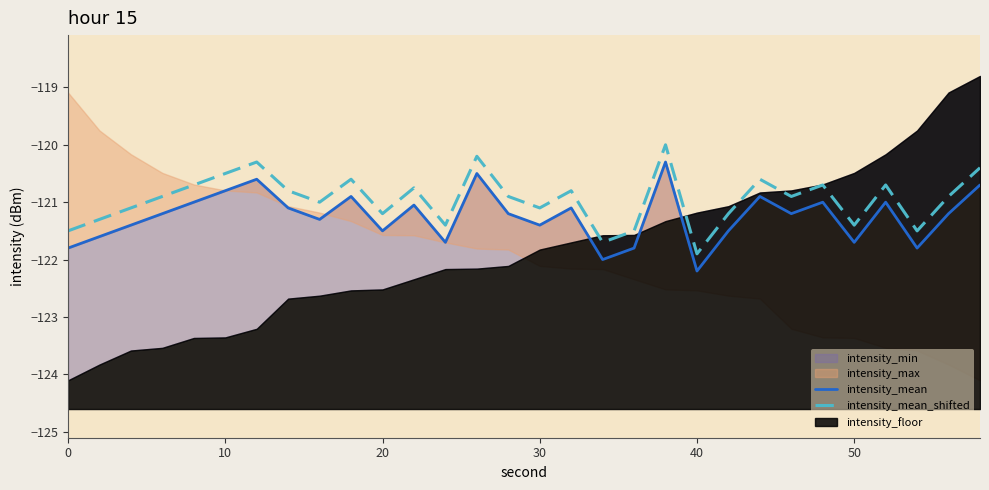

What is the value of the intensity_mean_shifted point at the 3rd from the left?

-121.1